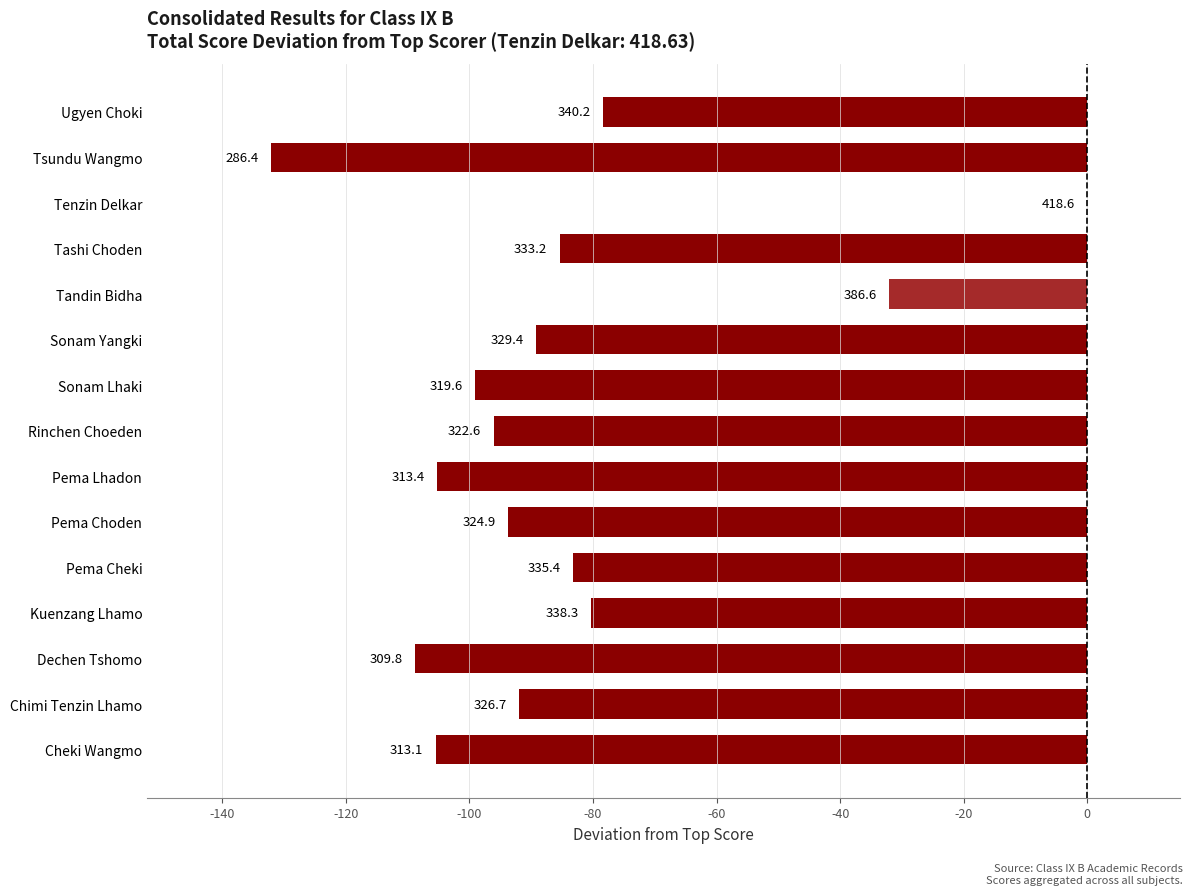

Are the bars horizontal?

Yes